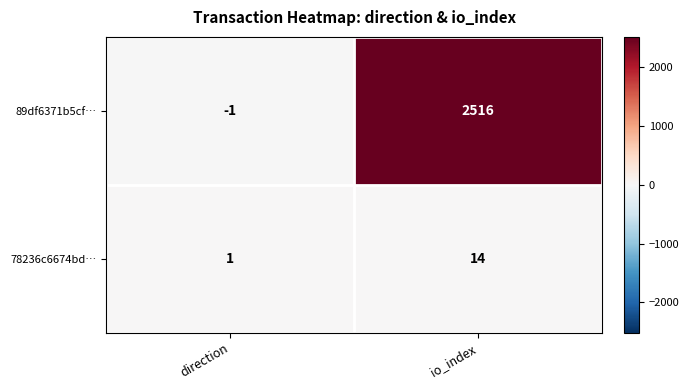

What is the total value across all series at io_index?

2530